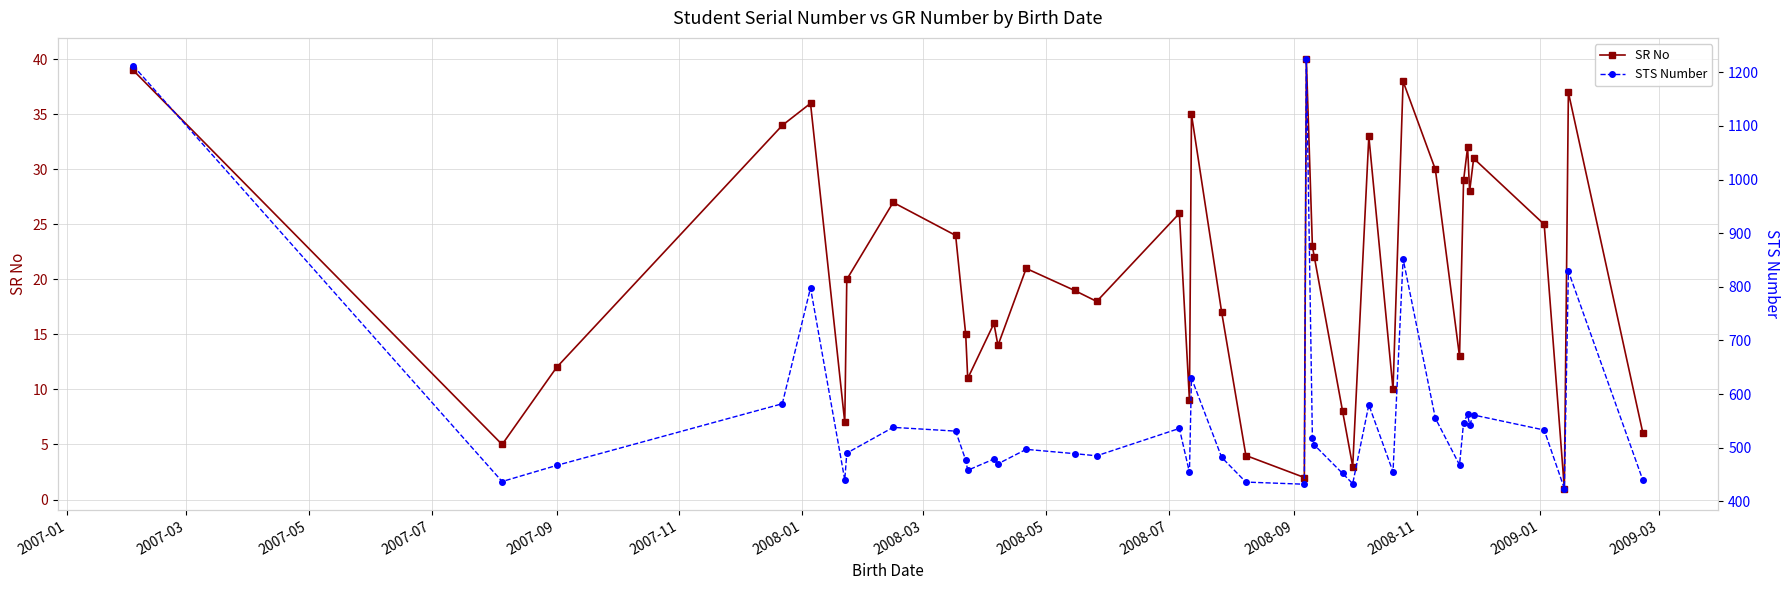

How many interior local peaks does the SR No series have?

12